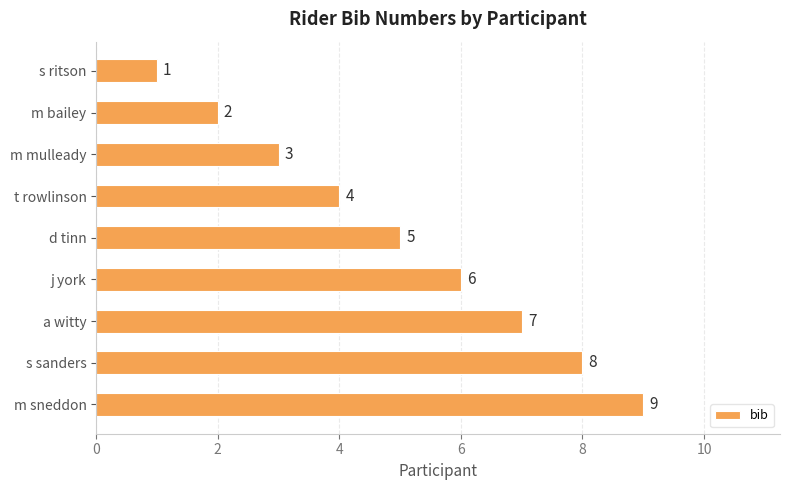

What value does the data have at m mulleady?

3